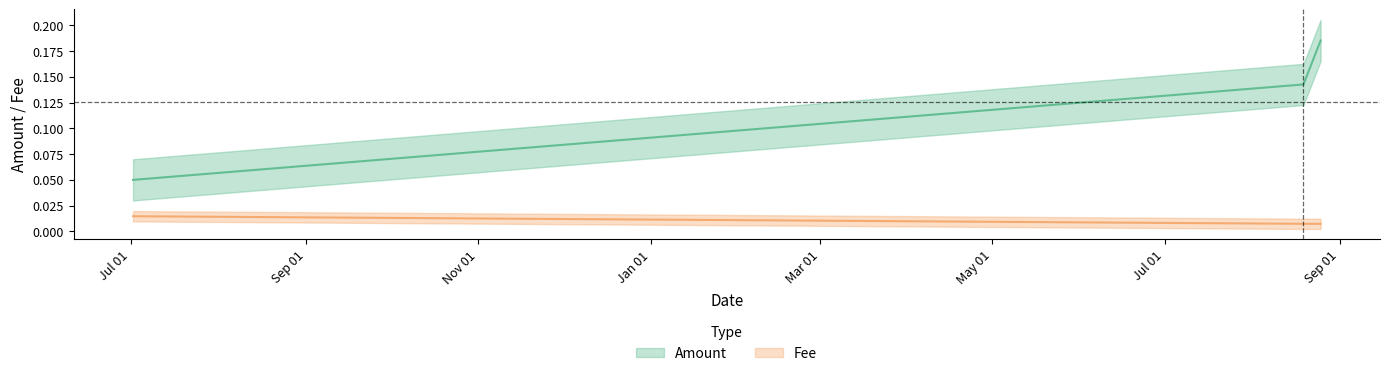

Read the Amount value at 2020-08-25 05:21:35.

0.2